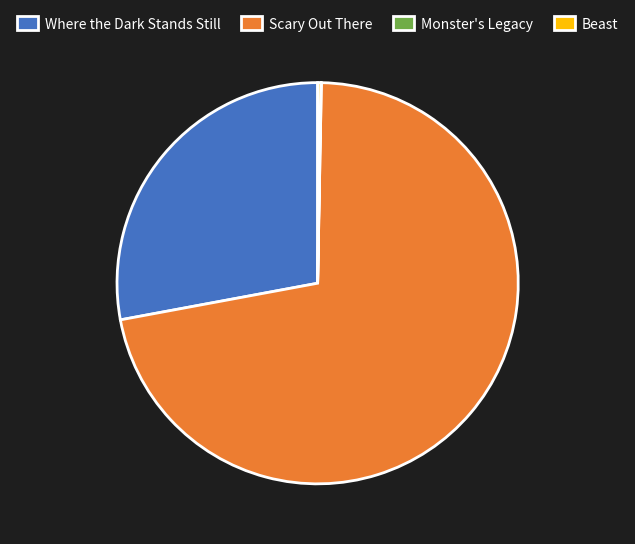

Is the sum of Scary Out There and Where the Dark Stands Still greater than half?

Yes